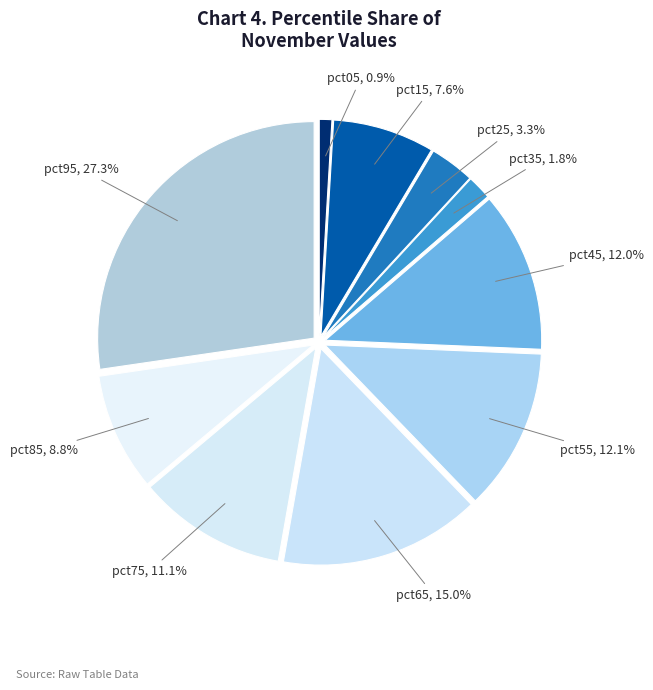

Is pct35 the majority of the pie?

No